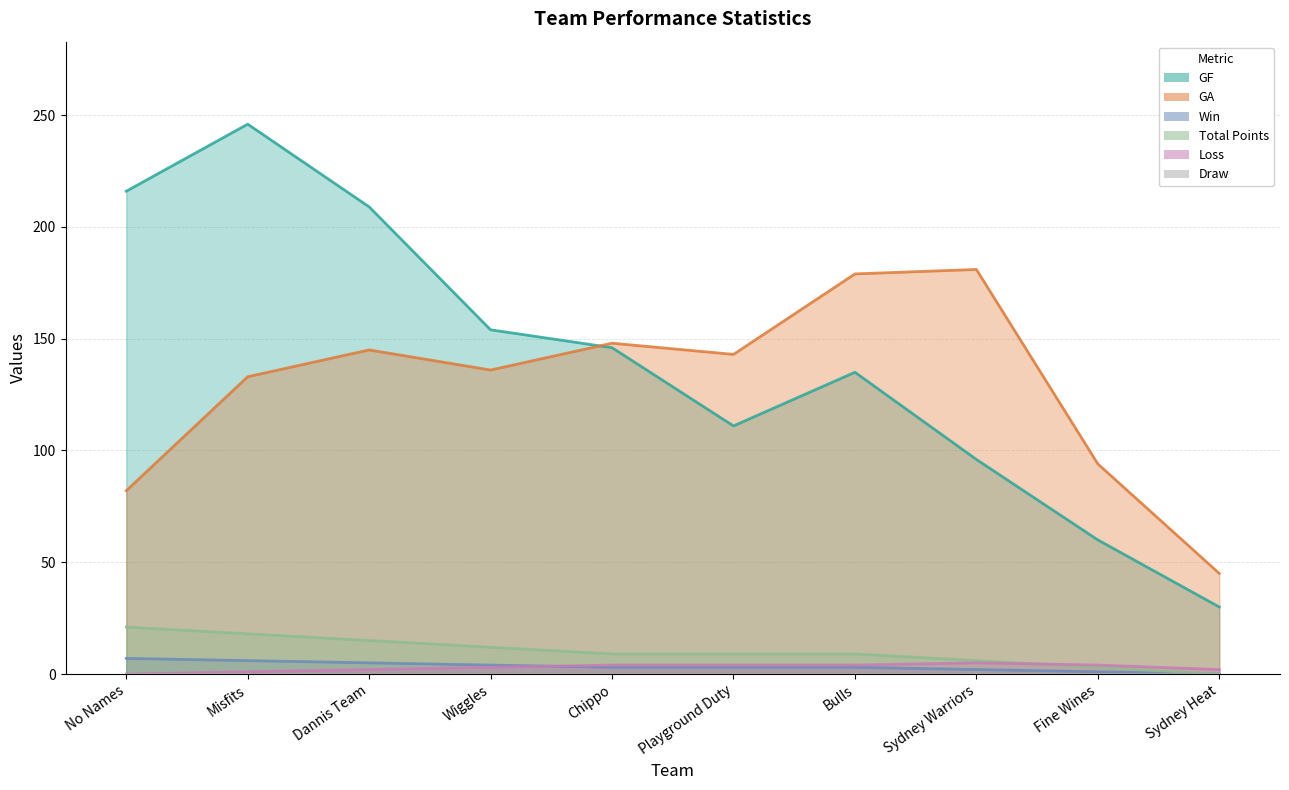

Between Wiggles and Dannis Team, which is larger?

Dannis Team